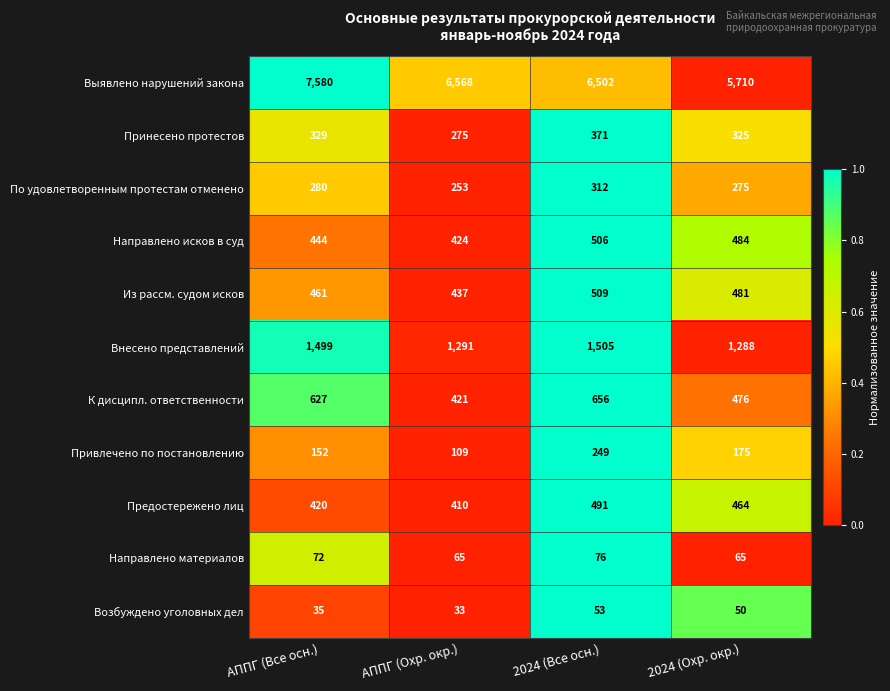

What is the total value across all series at 2024 (Охр. окр.)?

9793